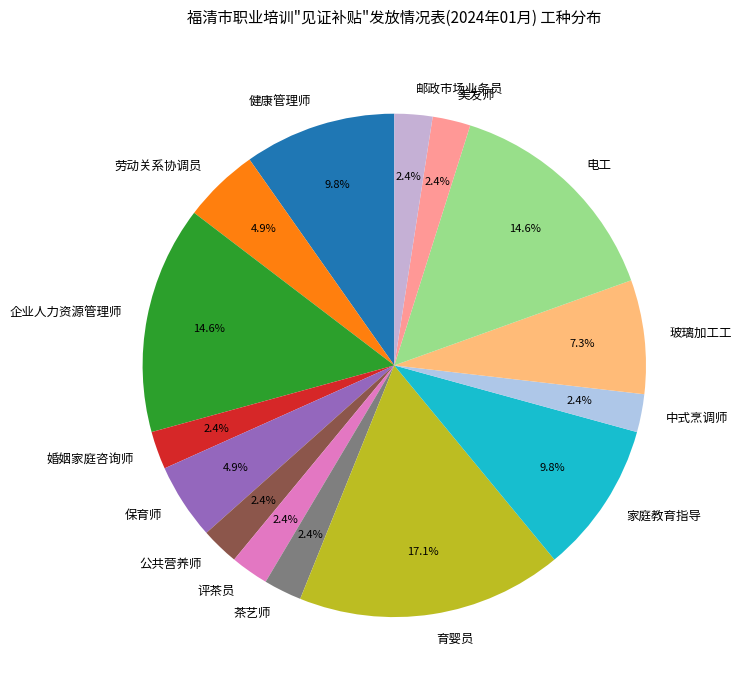

Approximately how many times larger is the value at 婚姻家庭咨询师 compared to 公共营养师?

1.0